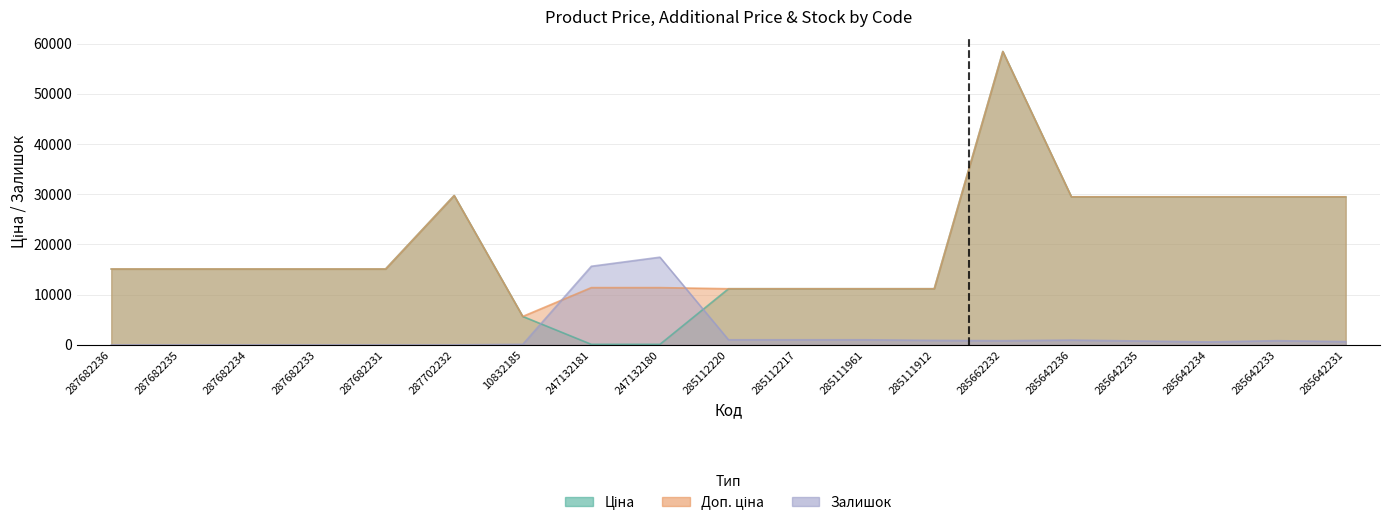

At how many categories does at least one series exceed 18709?

7